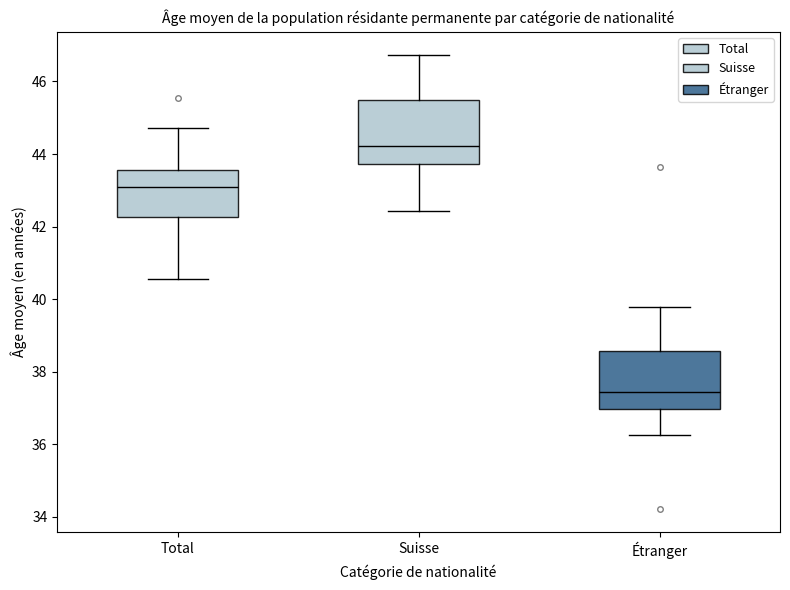

Reading left to right, transcribe this box plot: for each box, give where its median line is, the range the box spans, and where its two whiskers end, as read against the y-axis. The values are not printed on the chart, so give them approximately, as read against the axis.

Total: median 43.0, box 42.2 to 43.6, whiskers 40.6 to 44.8
Suisse: median 44.2, box 43.8 to 45.4, whiskers 42.4 to 46.8
Étranger: median 37.4, box 37.0 to 38.6, whiskers 36.2 to 39.8